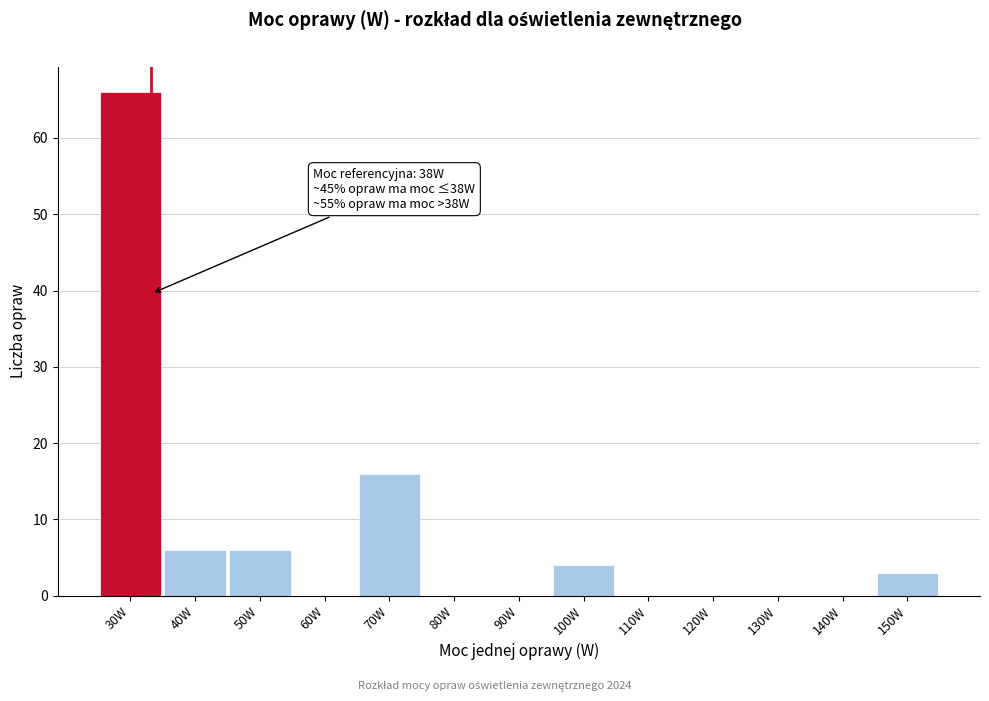

Reading left to right, what are all the values shown in this chart?

30W=66	40W=6	50W=6	60W=0	70W=16	80W=0	90W=0	100W=4	110W=0	120W=0	130W=0	140W=0	150W=3